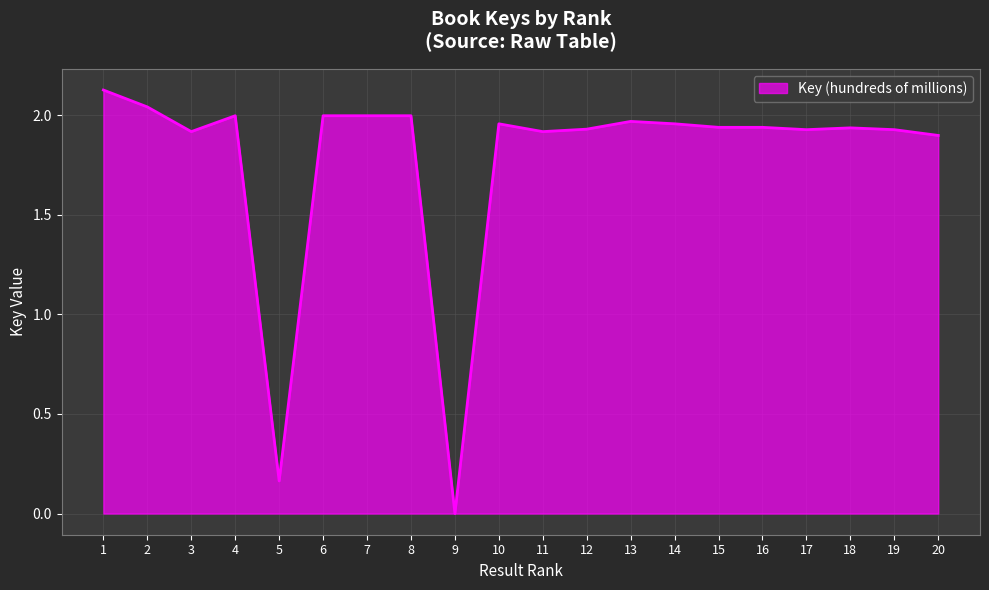

What is the ratio of the value at 18 to the value at 4?

1.0